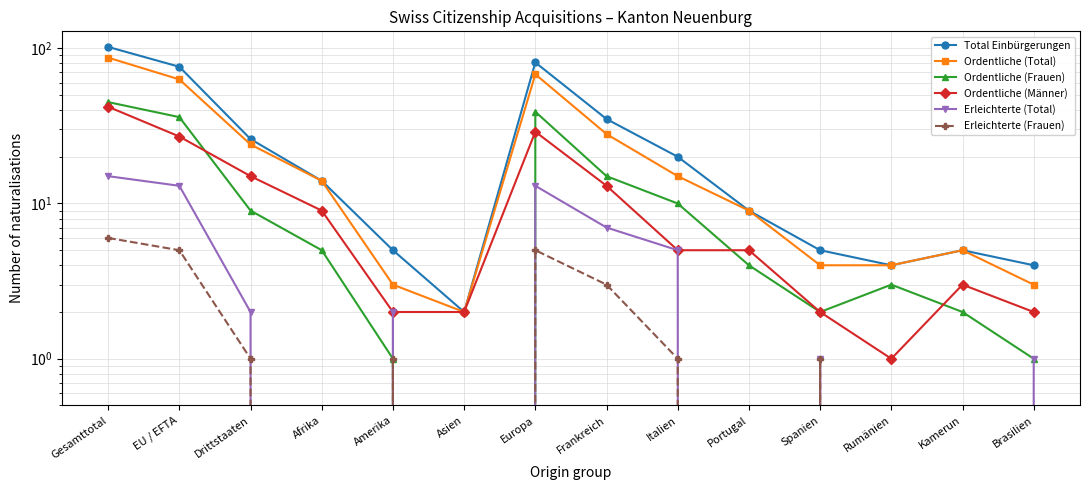

True or false: Ordentliche (Frauen) and Erleichterte (Frauen) intersect in this chart.

False